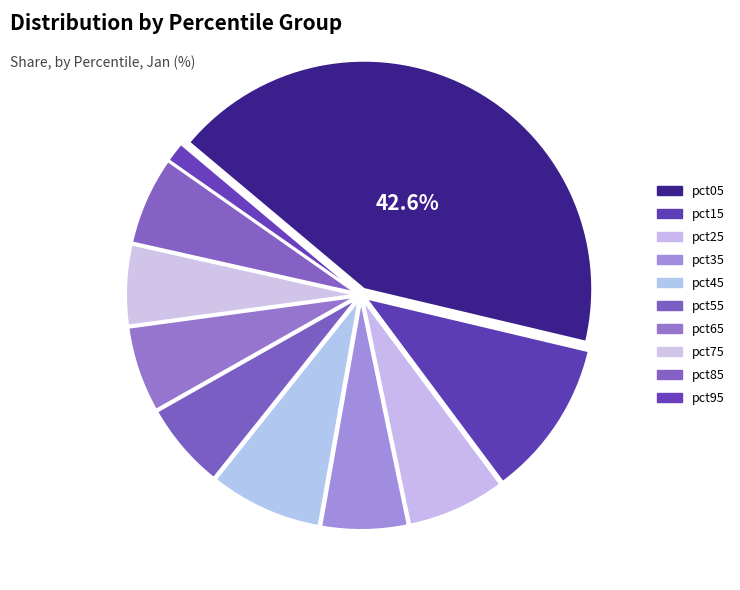

To the nearest percent, what is the average slice percentage?

10%